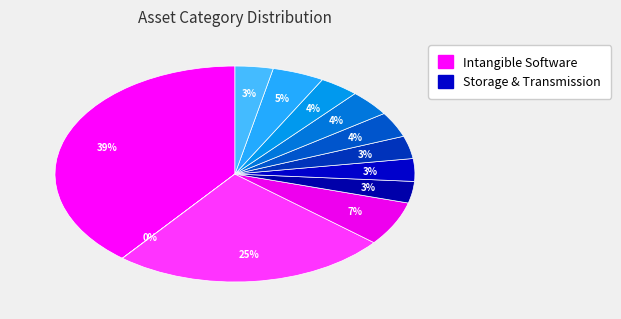

Is there a majority slice in this chart?

No